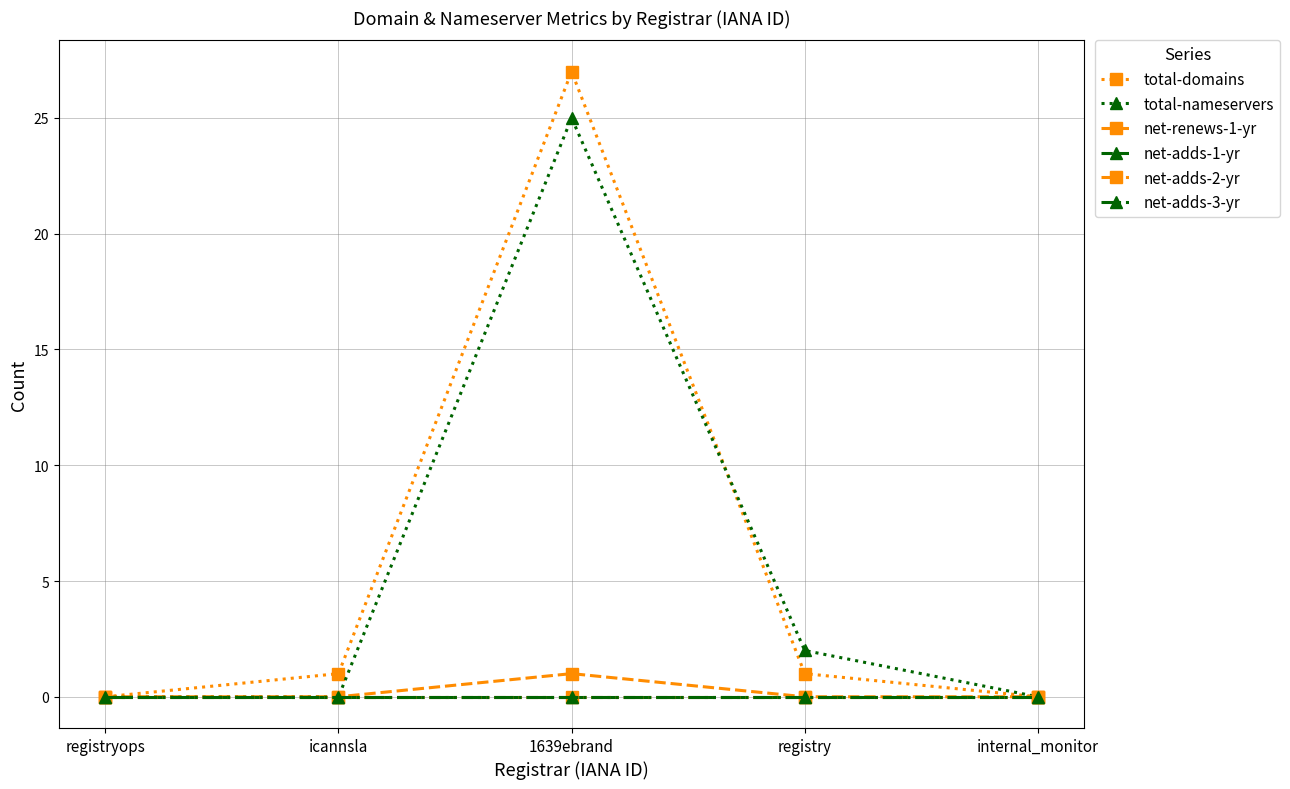

At which category is the sum across all series the highest?

1639ebrand